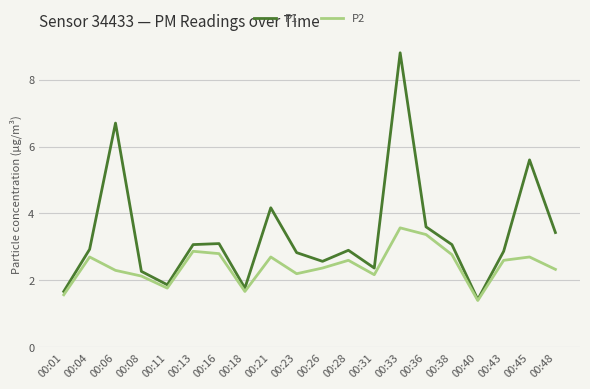

Reading left to right, extract all data points from this chart.

P1: 00:01=1.7	00:04=2.9	00:06=6.7	00:08=2.3	00:11=1.9	00:13=3.1	00:16=3.1	00:18=1.8	00:21=4.2	00:23=2.8	00:26=2.6	00:28=2.9	00:31=2.4	00:33=8.8	00:36=3.6	00:38=3.1	00:40=1.4	00:43=2.9	00:45=5.6	00:48=3.4
P2: 00:01=1.6	00:04=2.7	00:06=2.3	00:08=2.1	00:11=1.8	00:13=2.9	00:16=2.8	00:18=1.7	00:21=2.7	00:23=2.2	00:26=2.4	00:28=2.6	00:31=2.2	00:33=3.6	00:36=3.4	00:38=2.8	00:40=1.4	00:43=2.6	00:45=2.7	00:48=2.3